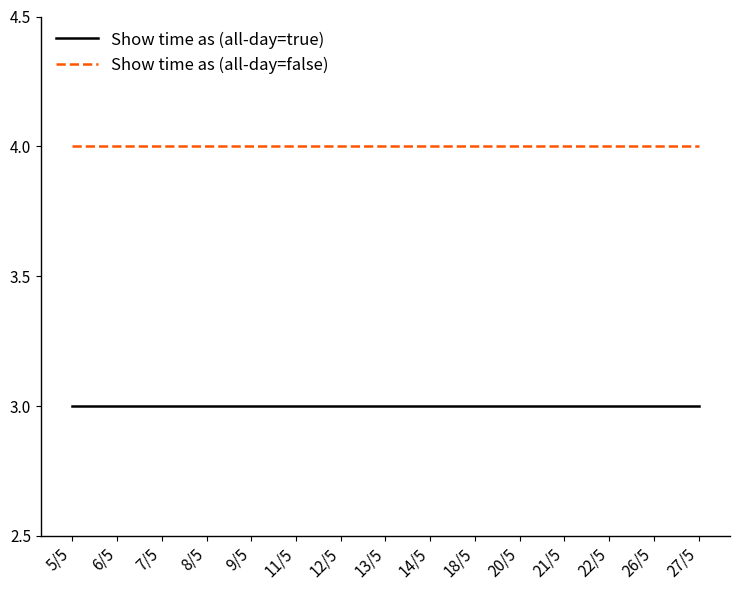

Which series has the largest total across all categories?

Show time as (all-day=false)